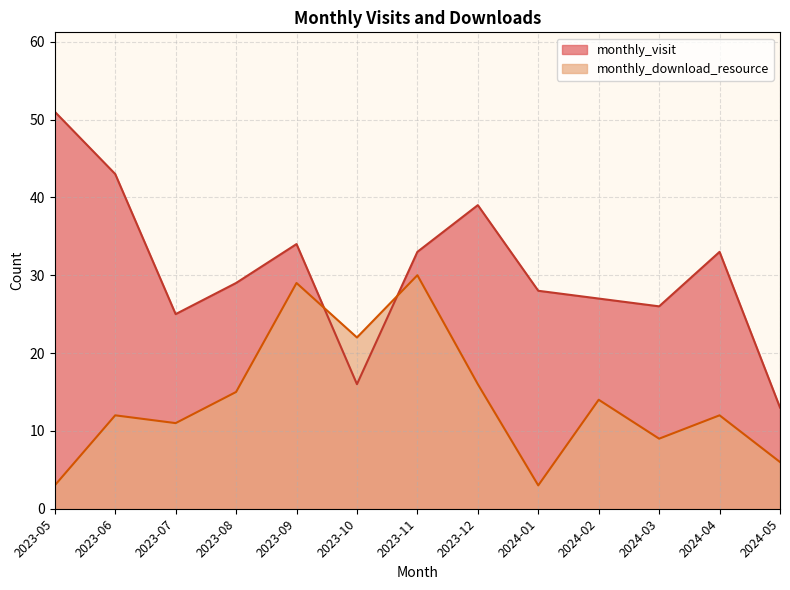

True or false: monthly_visit and monthly_download_resource intersect in this chart.

True